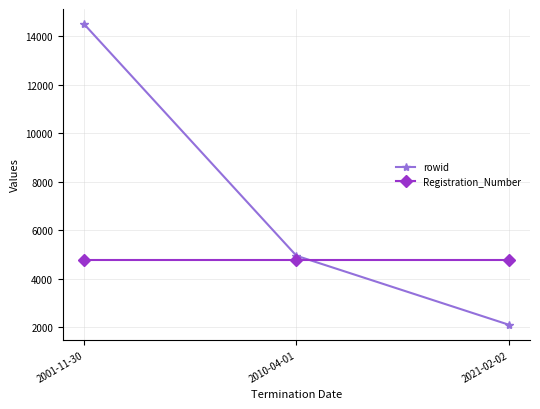

Which series changed the most between 2001-11-30 and 2021-02-02?

rowid